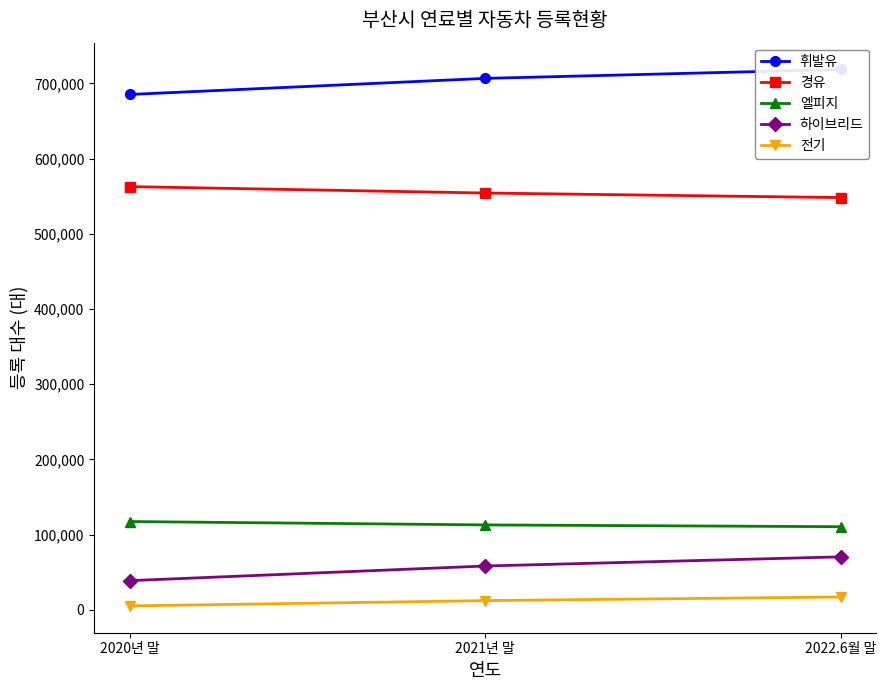

Reading left to right, list all the values displayed in this chart.

휘발유: 2020년 말=685284	2021년 말=706646	2022.6월 말=718492
경유: 2020년 말=562780	2021년 말=554251	2022.6월 말=548187
엘피지: 2020년 말=117516	2021년 말=113022	2022.6월 말=110653
하이브리드: 2020년 말=38914	2021년 말=58396	2022.6월 말=70560
전기: 2020년 말=5355	2021년 말=12375	2022.6월 말=17206